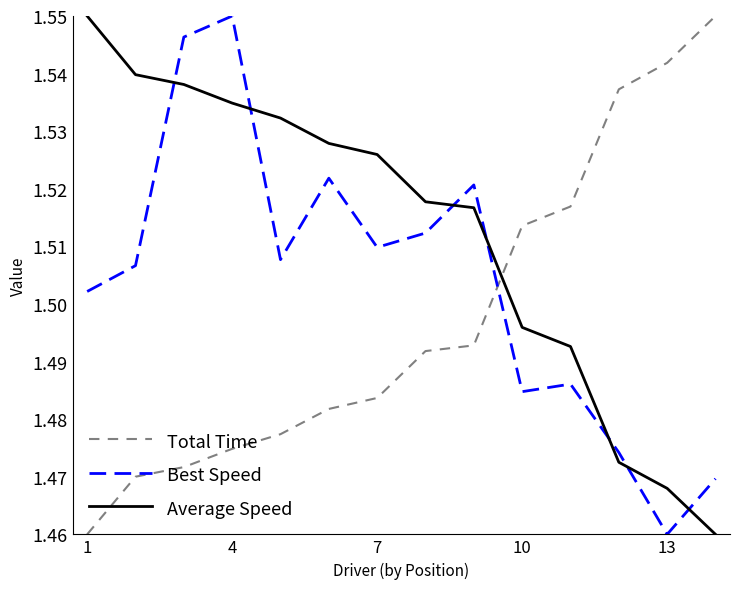

Which series has the largest total across all categories?

Average Speed